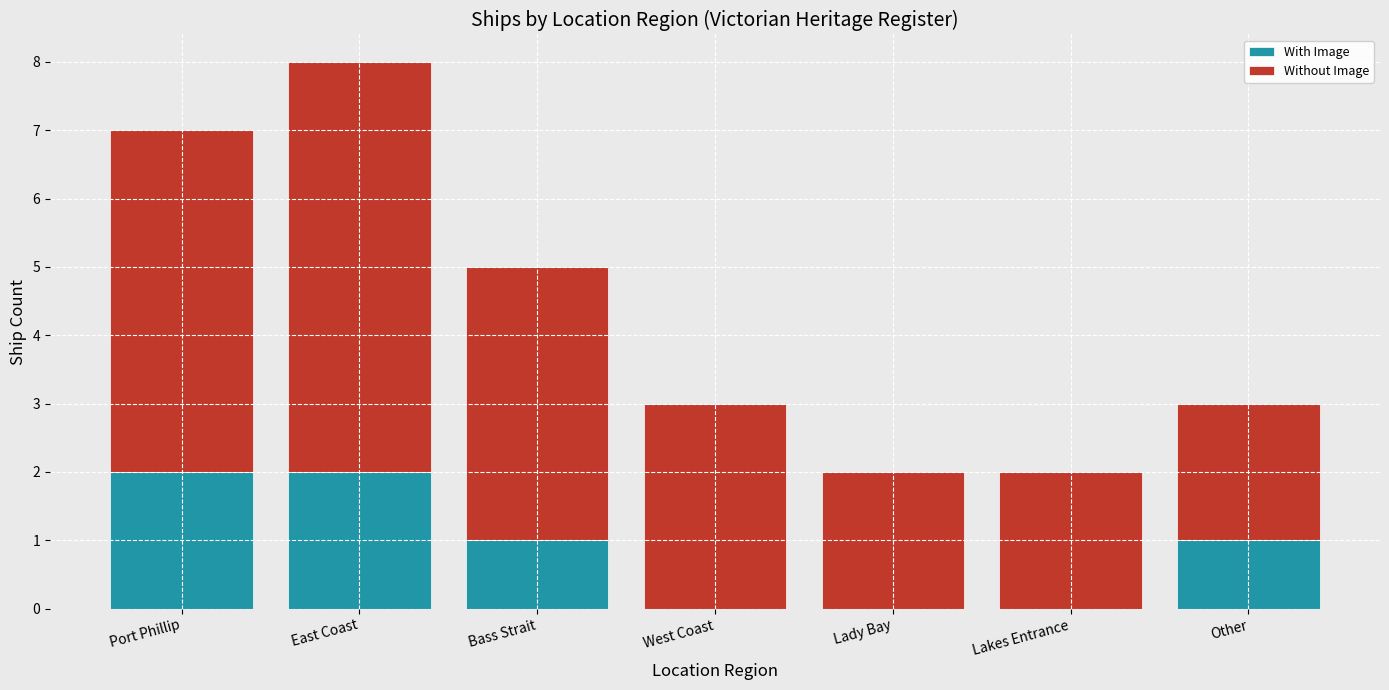

The value of With Image at Bass Strait is 1. True or false?

True